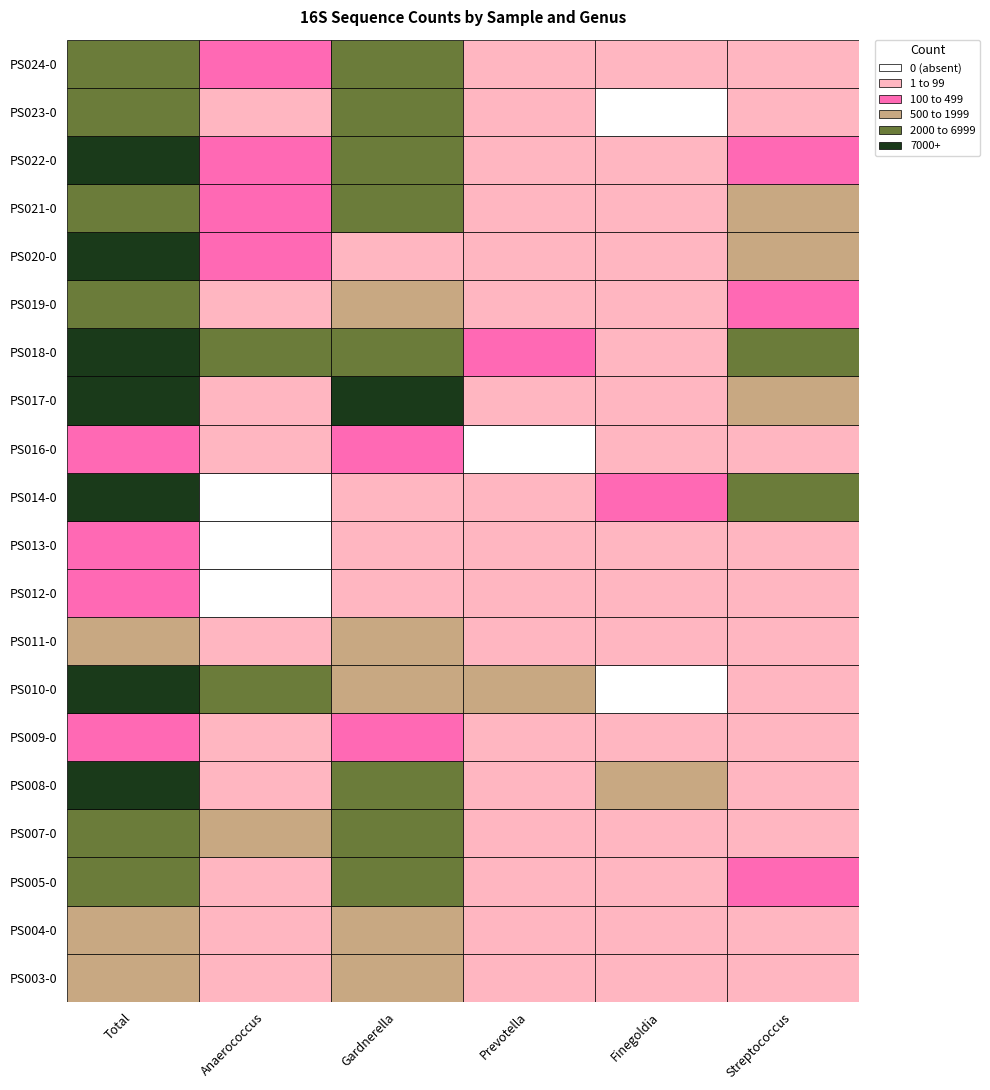

Between total and Anaerococcus, which is larger?

total